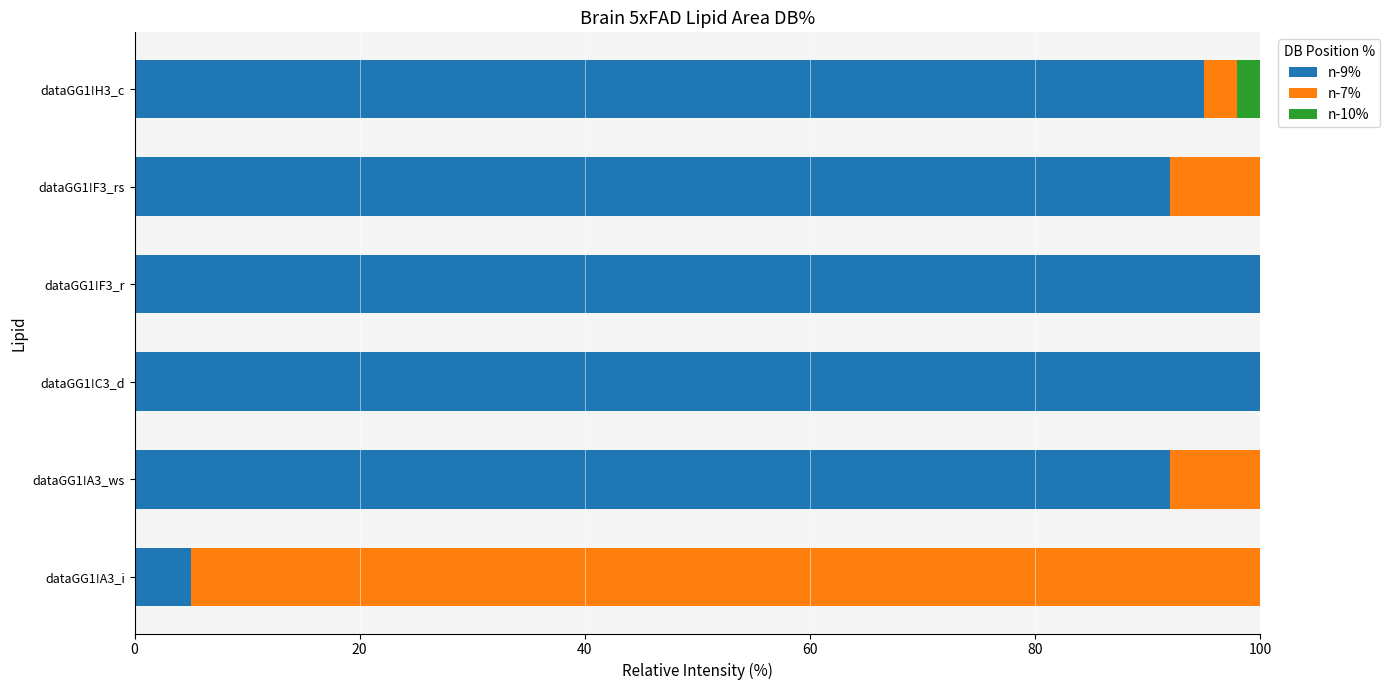

What is the highest value of the n-9% series?

100